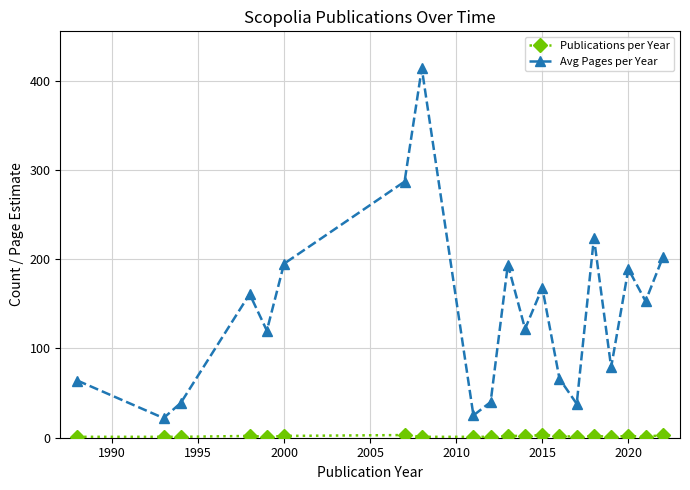

What is the minimum value for Avg Pages per Year?

22